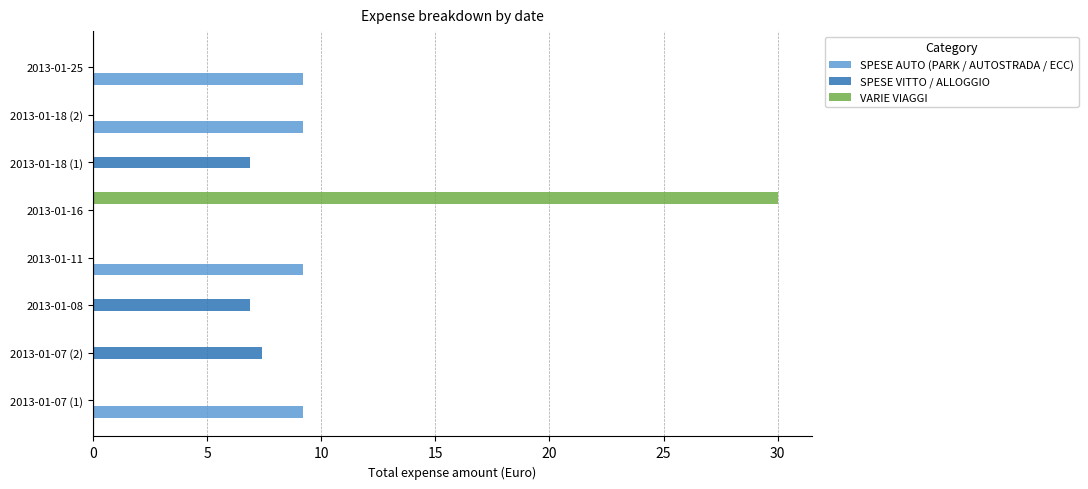

What is the sum of all VARIE VIAGGI values?

30.0